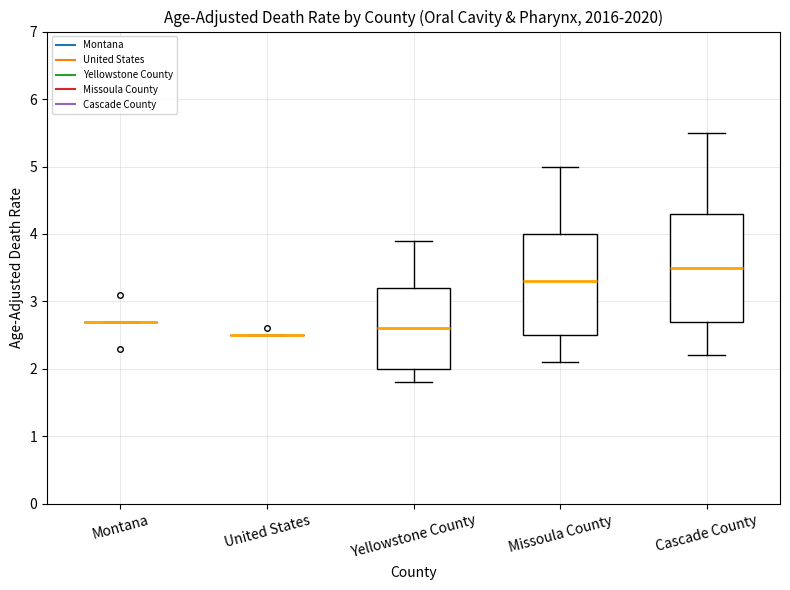

Reading left to right, transcribe this box plot: for each box, give where its median line is, the range the box spans, and where its two whiskers end, as read against the y-axis. The values are not printed on the chart, so give them approximately, as read against the axis.

Montana: box collapsed to a line at 2.7, whiskers 2.7 to 2.7
United States: box collapsed to a line at 2.5, whiskers 2.5 to 2.5
Yellowstone County: median 2.6, box 2.0 to 3.2, whiskers 1.8 to 3.9
Missoula County: median 3.3, box 2.5 to 4.0, whiskers 2.1 to 5.0
Cascade County: median 3.5, box 2.7 to 4.3, whiskers 2.2 to 5.5